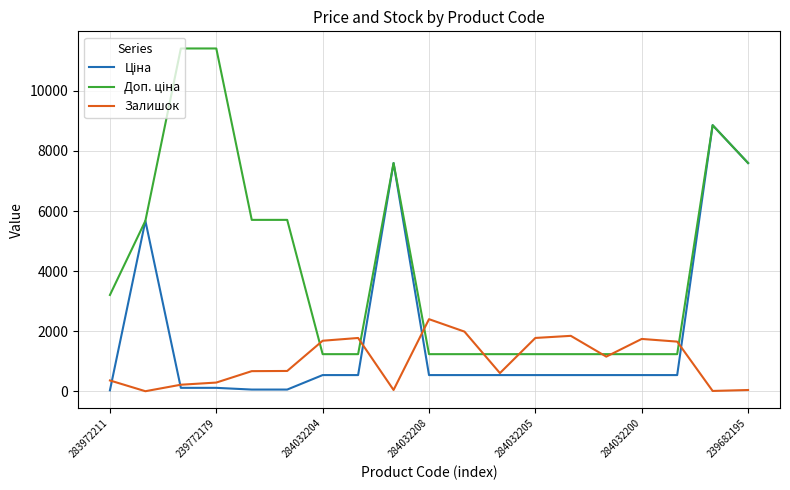

How many lines are shown in the chart?

3